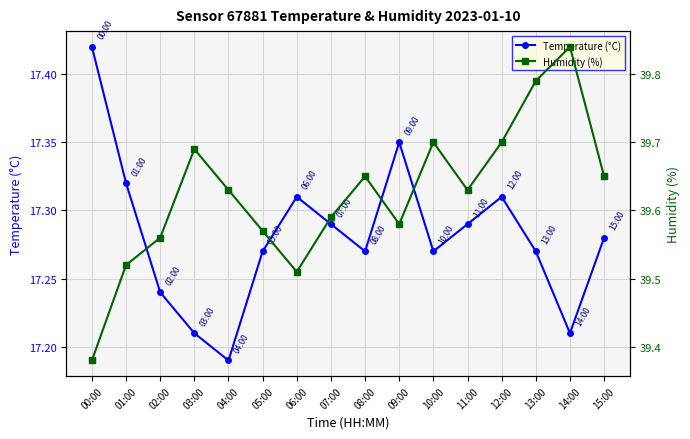

True or false: Temperature (°C) and Humidity (%) intersect in this chart.

False